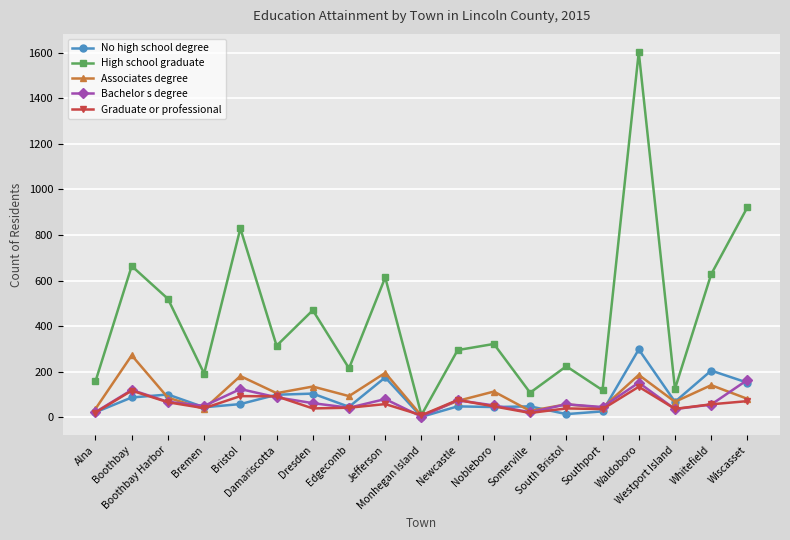

What is the label of the 8th point from the right?

Nobleboro